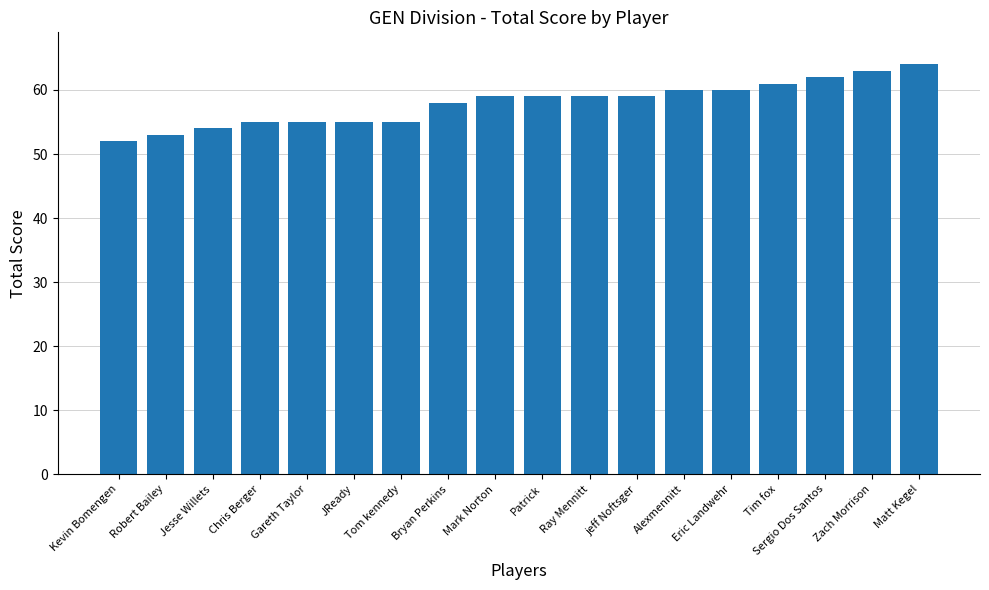

What is the greatest value displayed?

64